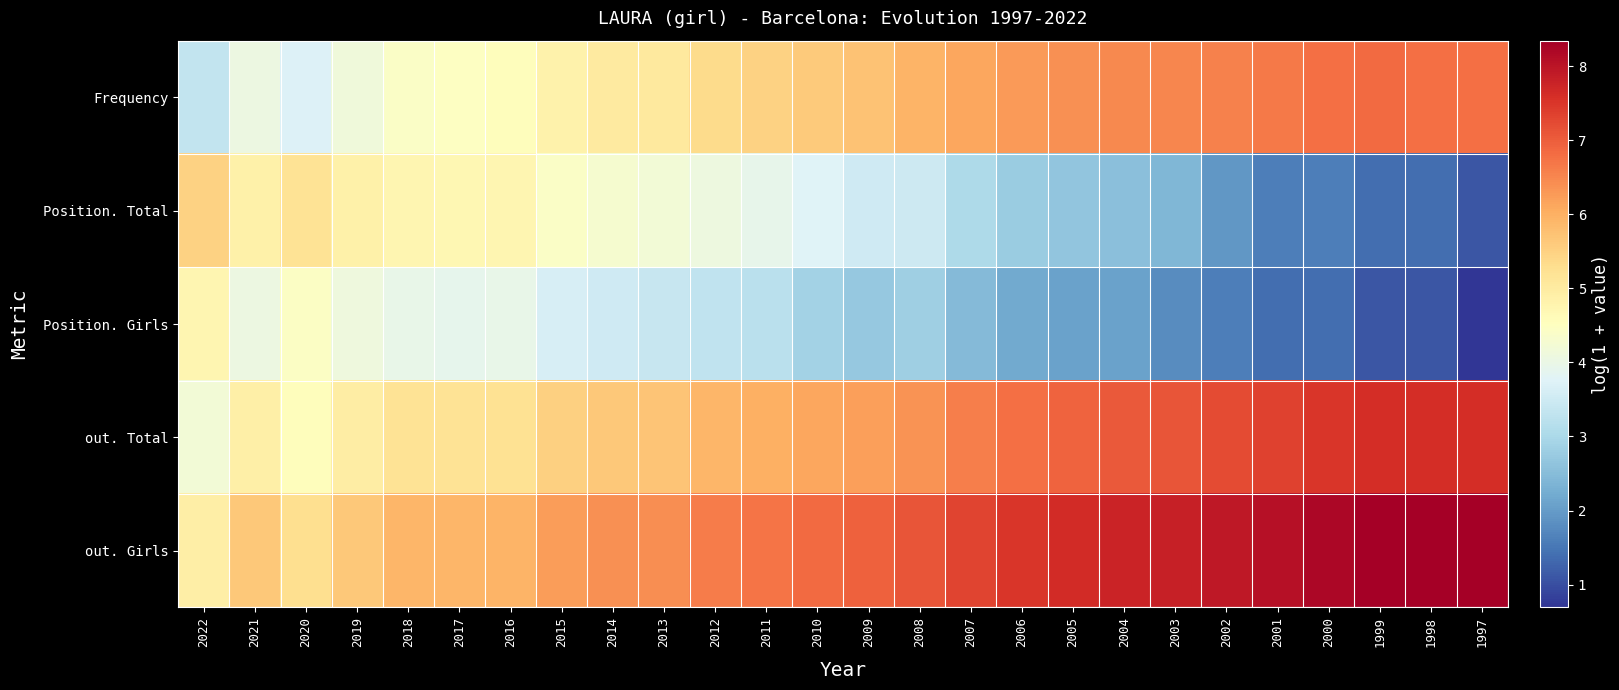

Which series has the largest range (max minus min)?

Position. Total